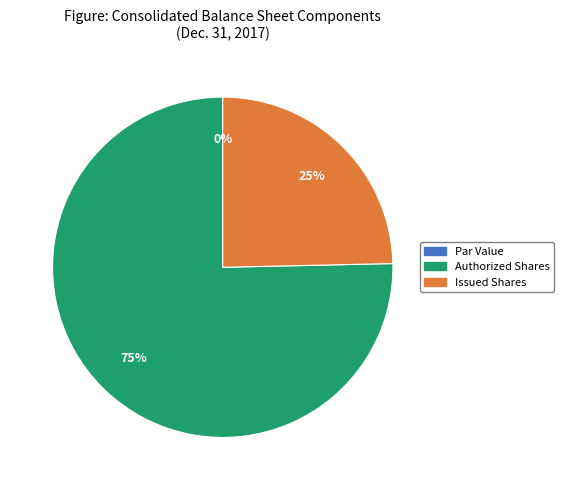

Rank the categories by value from lowest to highest.

Common stock, par value (in dollars per share), Common stock, issued (in shares), Common stock, authorized (in shares)